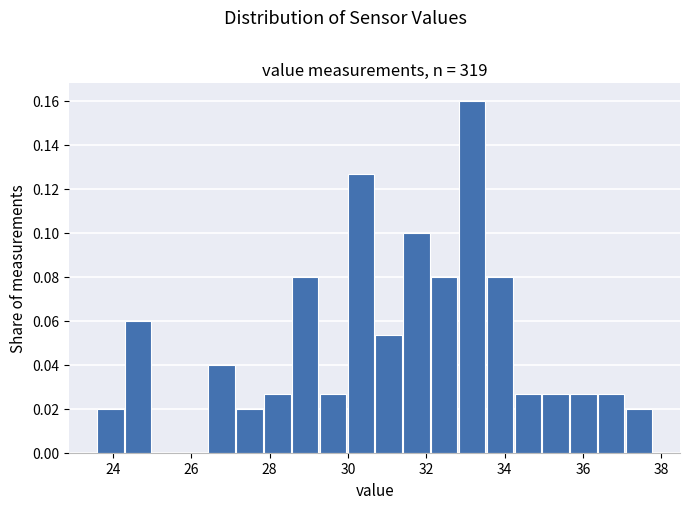

Read against the x-axis, roughly where is the centre of the tallest bar?

33.2